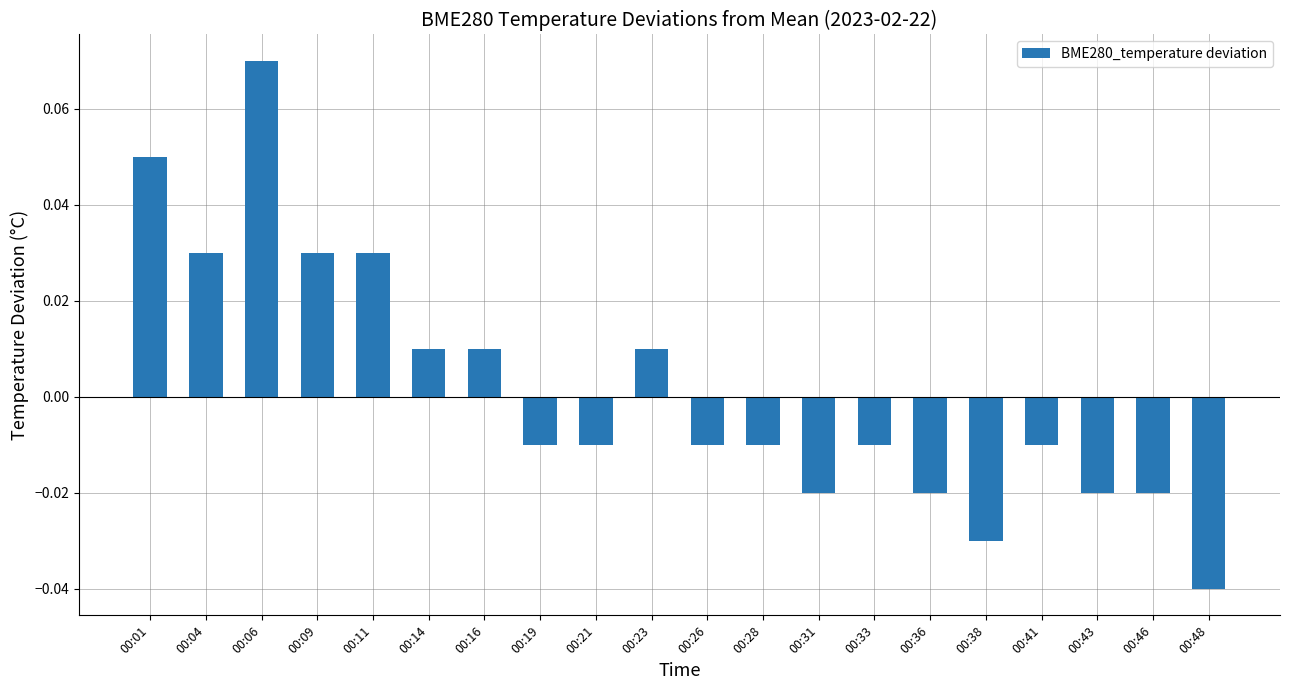

Which has a higher value, 00:41 or 00:14?

00:14